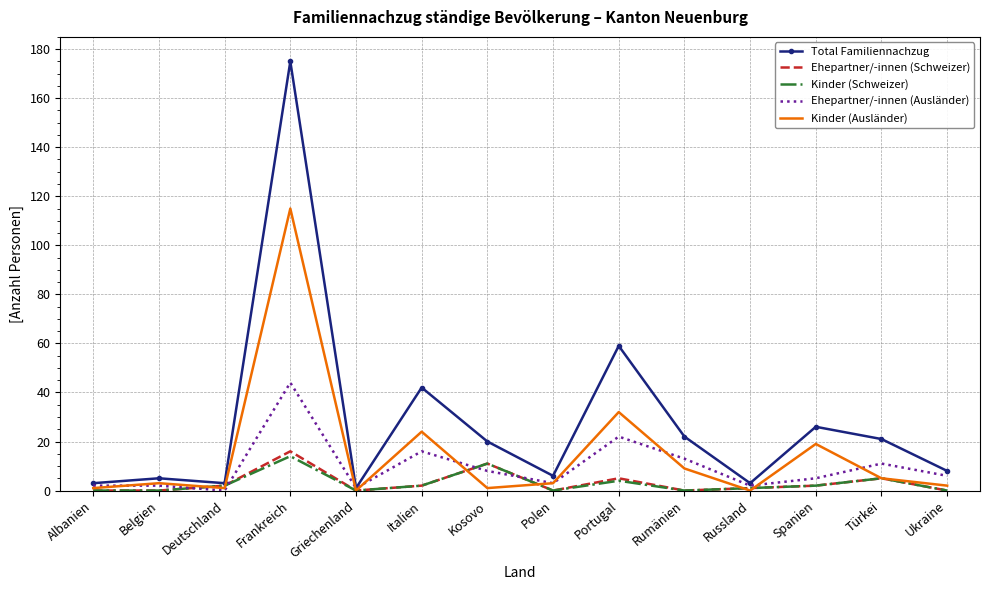

What is the difference between the maximum and minimum values in the Ehepartner/-innen (Ausländer) series?

44